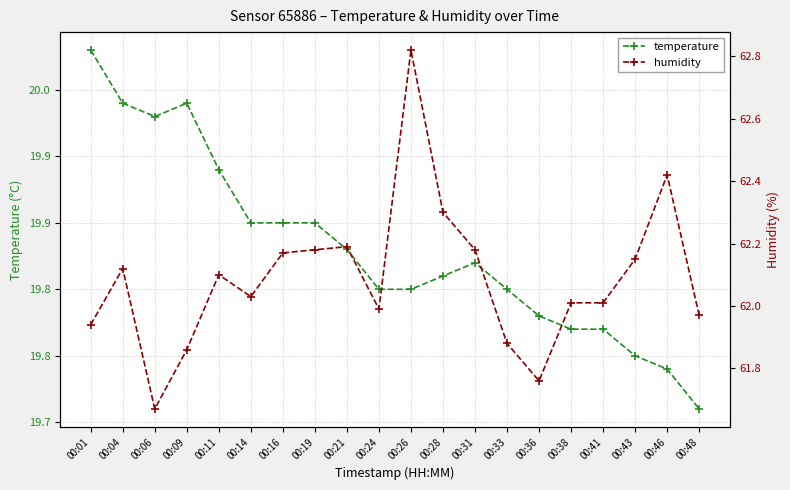

True or false: humidity and temperature cross at least once.

False